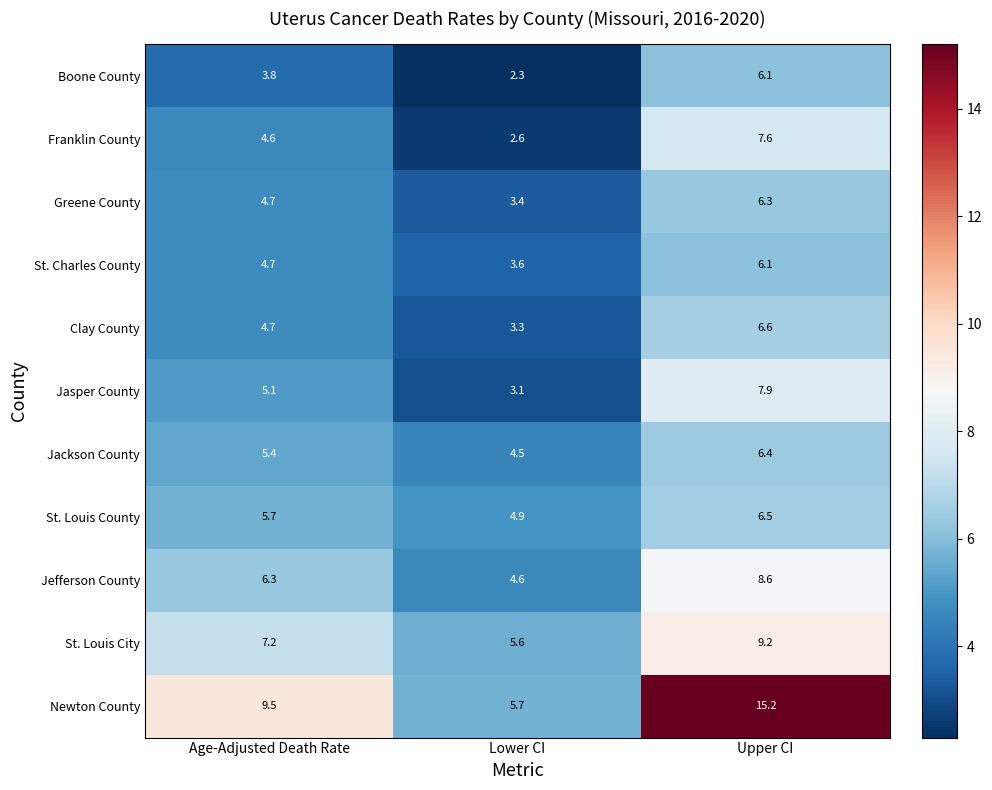

What is the minimum value shown in the chart?

2.3